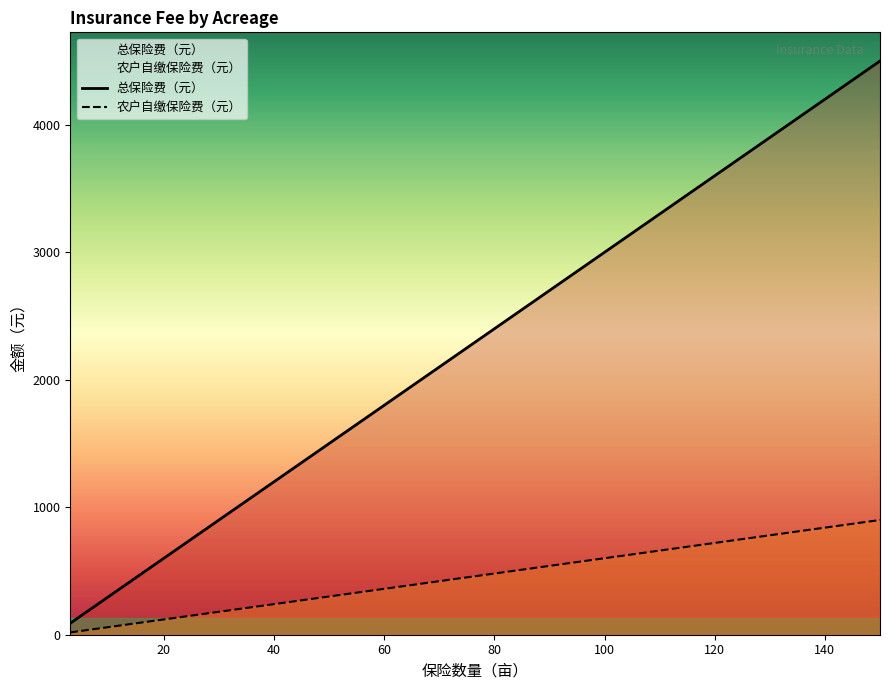

Which series has the largest total across all categories?

总保险费（元）